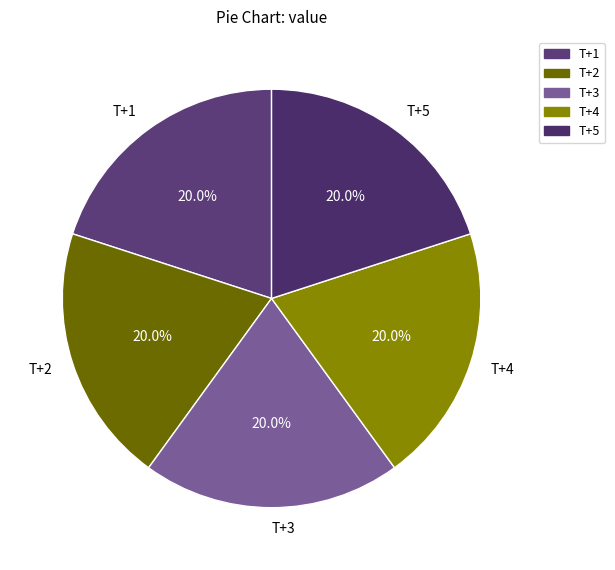

What percentage do T+5 and T+3 together represent?

40.0%